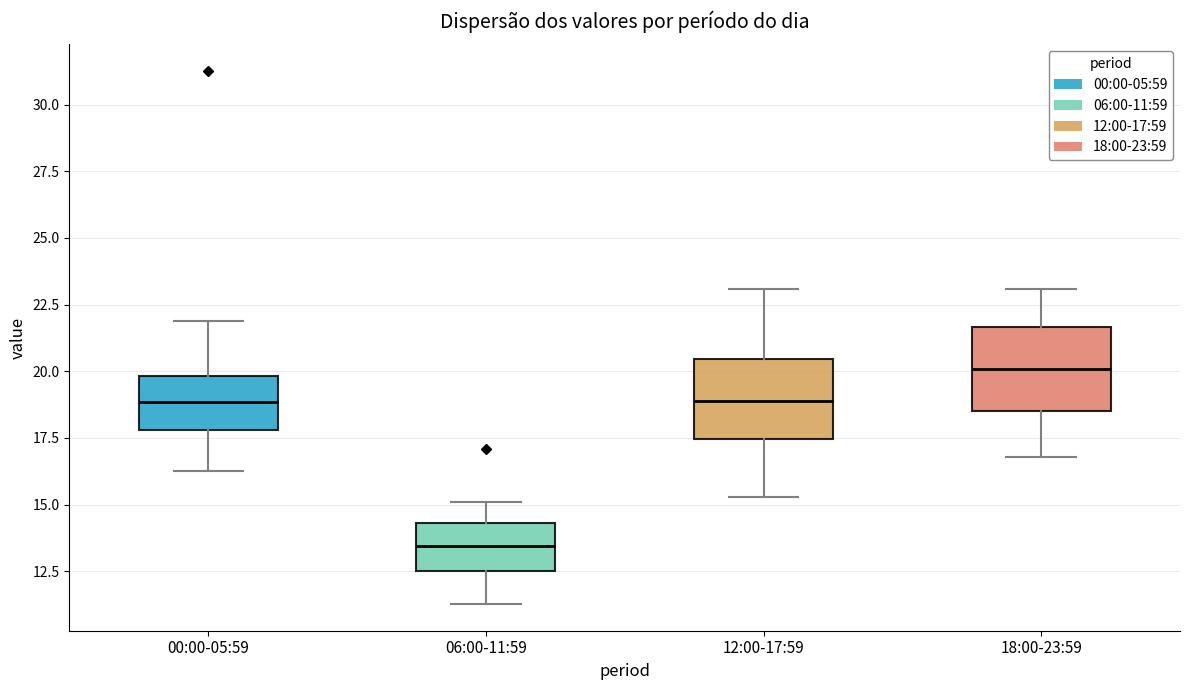

Which box has the lowest median line?

06:00-11:59